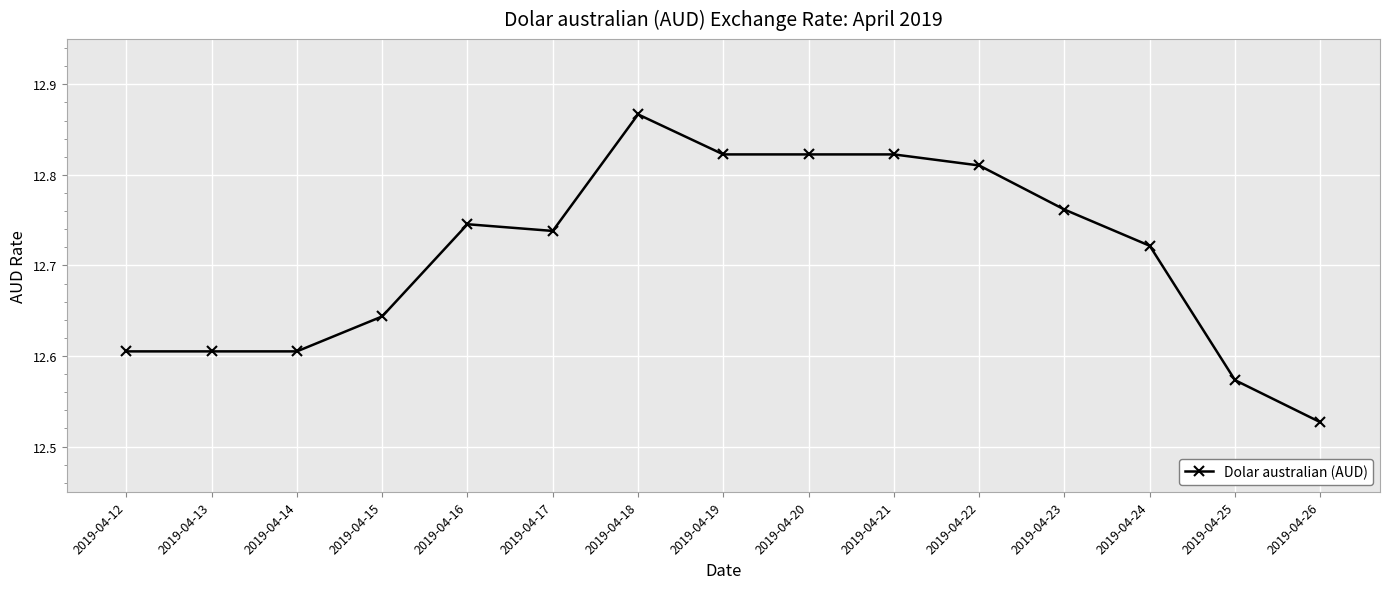

Approximately how many times larger is the value at 2019-04-26 compared to 2019-04-14?

1.0